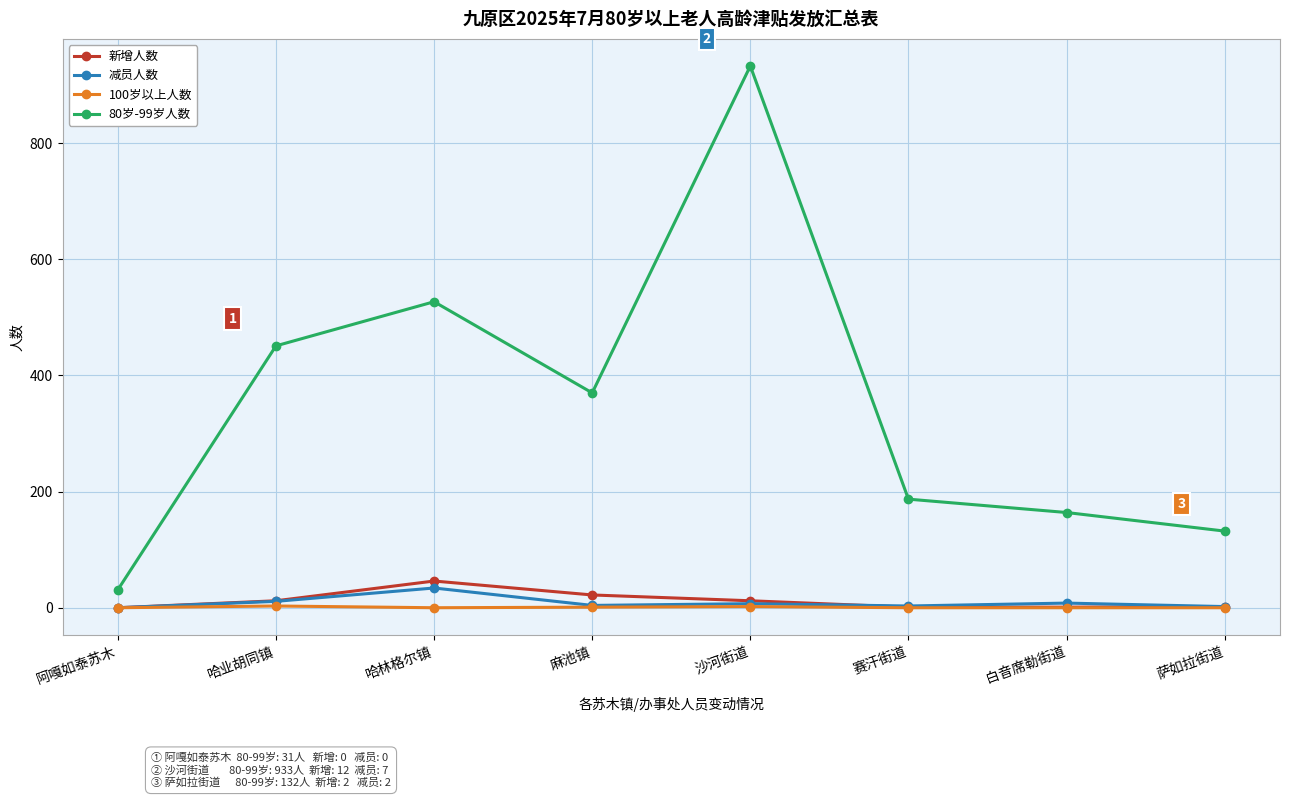

True or false: 80岁-99岁人数 and 新增人数 intersect in this chart.

False